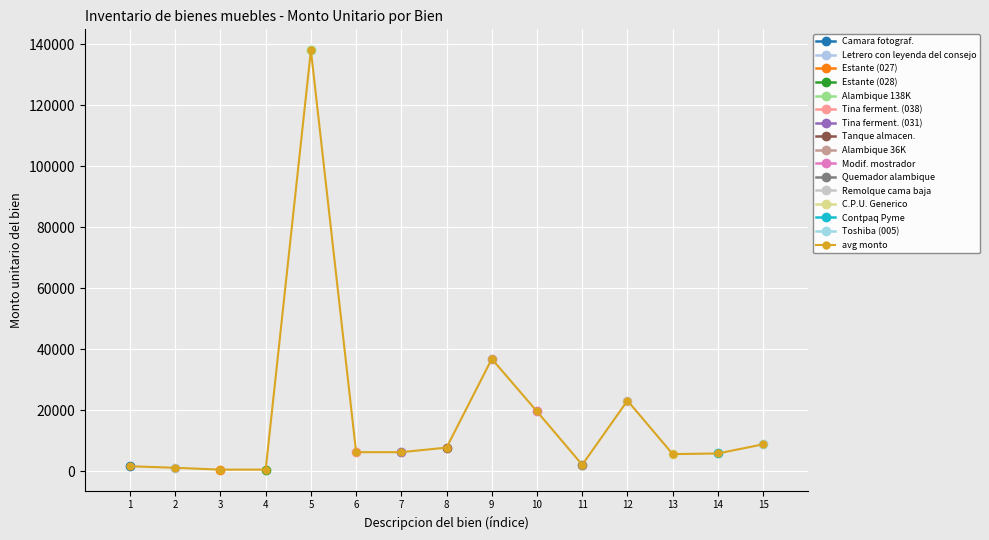

Reading left to right, list all the values displayed in this chart.

1=1599.0	2=1083.1	3=488.8	4=488.8	5=138000.0	6=6210.0	7=6210.0	8=7705.0	9=36800.0	10=19550.0	11=2070.0	12=23115.0	13=5572.0	14=5788.4	15=8781.4